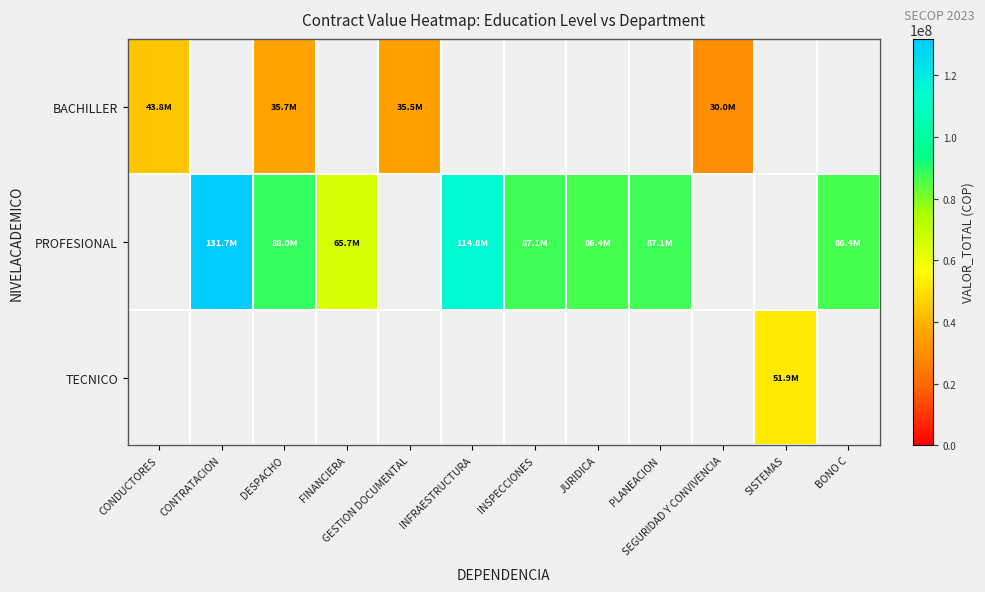

How many distinct data groups are displayed?

3